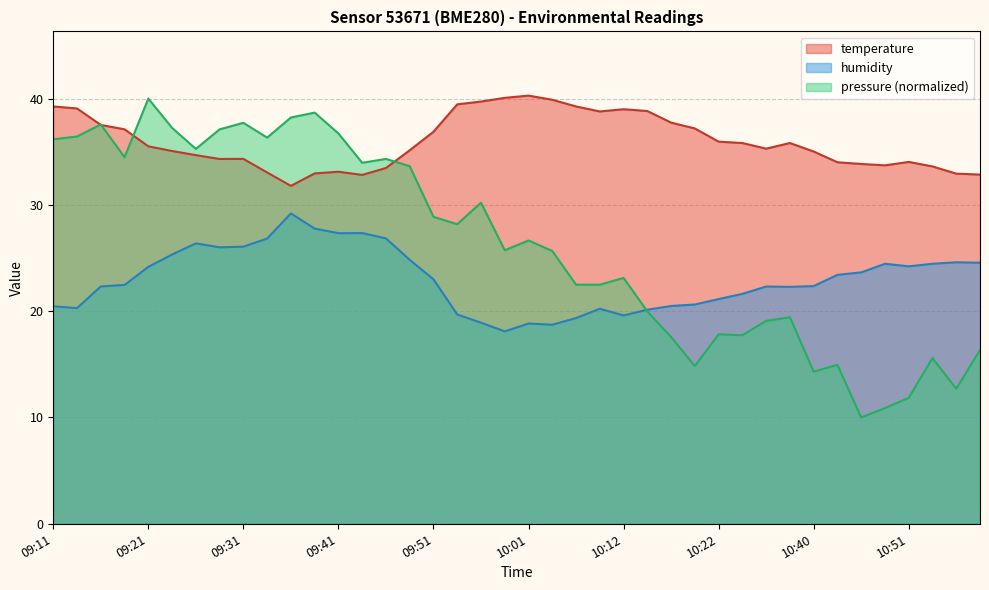

What is the average value of the temperature series?

36.0